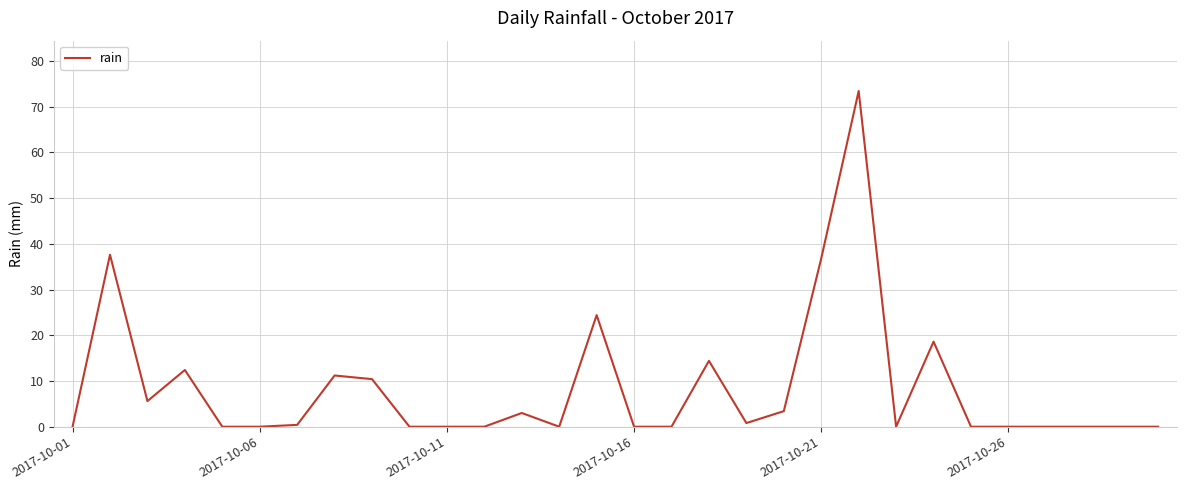

Reading left to right, extract all data points from this chart.

0.0	37.6	5.6	12.4	0.0	0.0	0.4	11.2	10.4	0.0	0.0	0.0	3.0	0.0	24.4	0.0	0.0	14.4	0.8	3.4	36.8	73.4	0.0	18.6	0.0	0.0	0.0	0.0	0.0	0.0